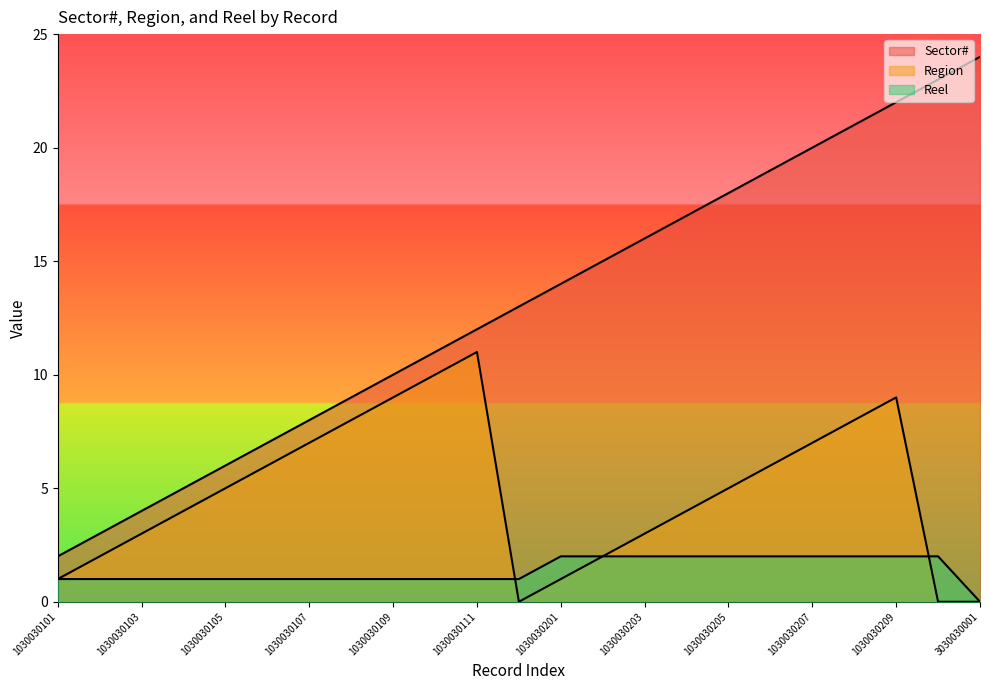

Is the value of Region at 1030030108 greater than the value of Sector# at 1030030107?

No